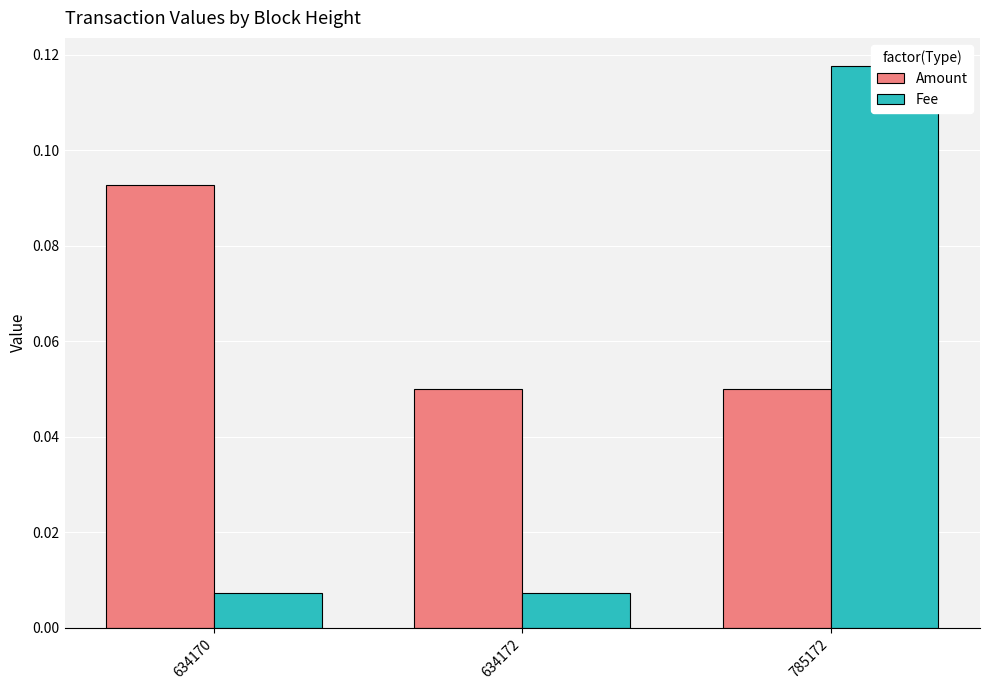

Rank the series by their maximum value, from lowest to highest.

Amount, Fee